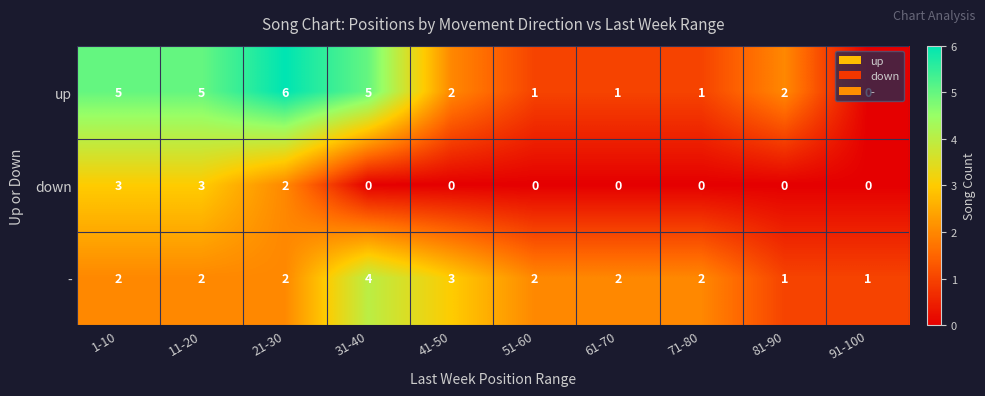

Count the down values in the range 0 to 2.

8